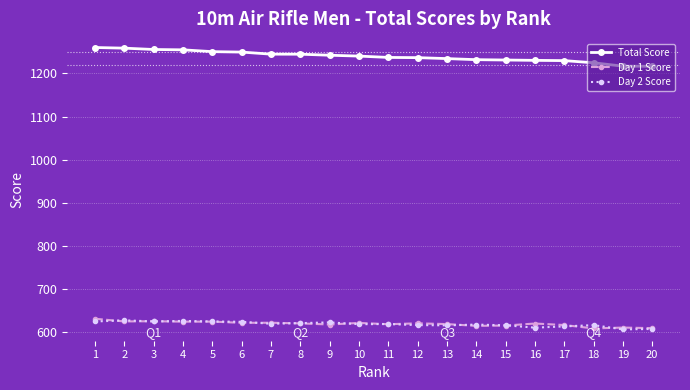

What is the minimum value shown in the chart?

606.3